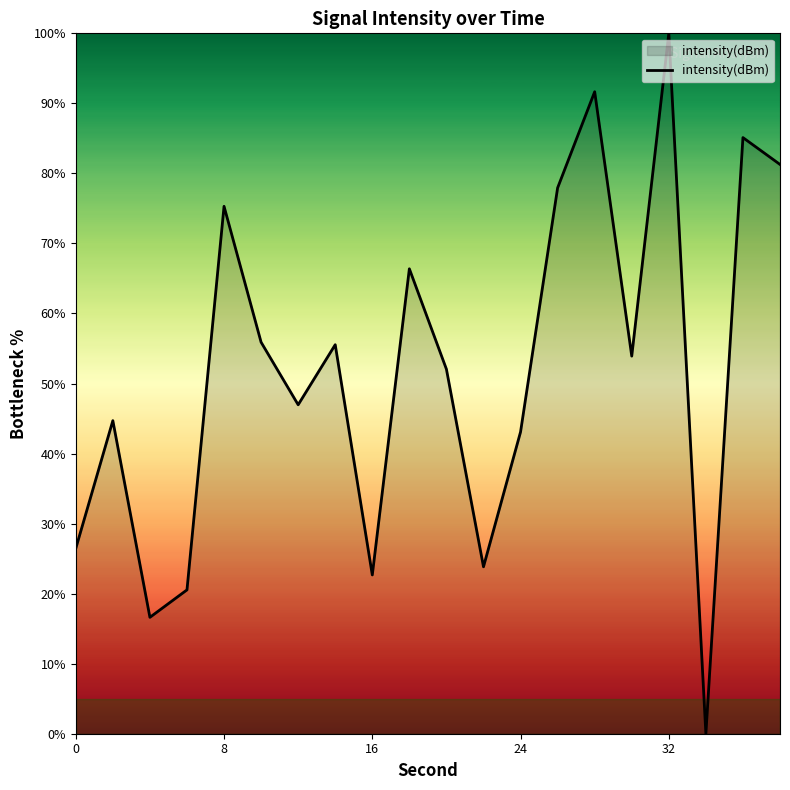

What is the difference between the maximum and minimum values?

100.0